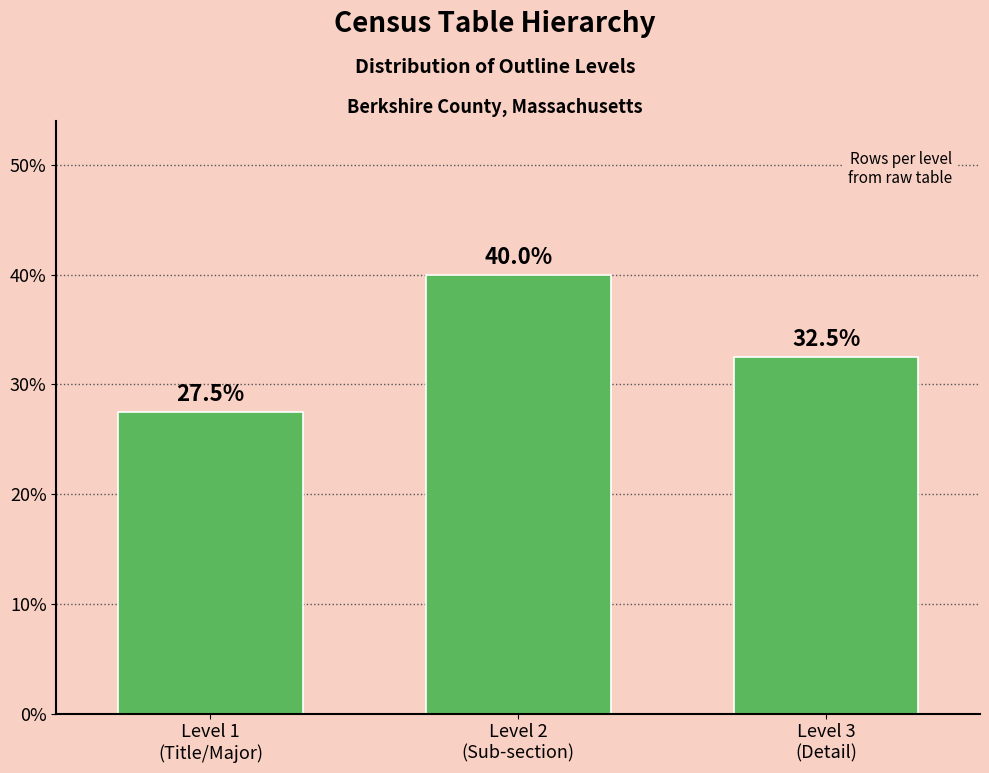

Reading left to right, transcribe all the data shown in this chart.

27.5	40.0	32.5